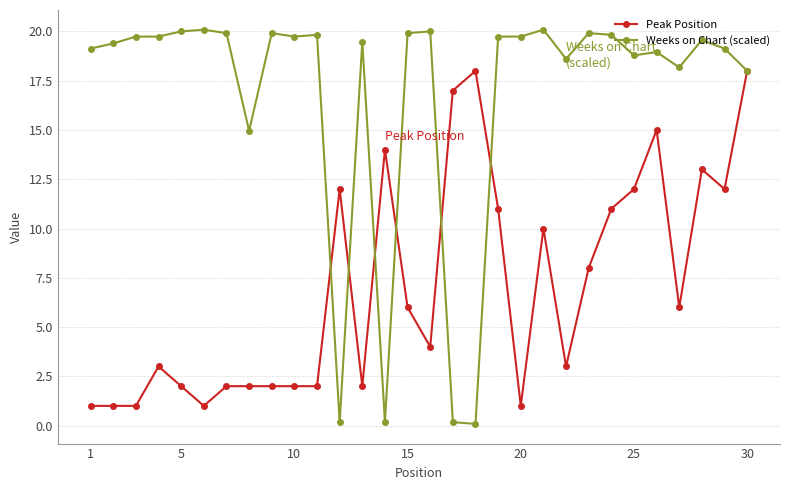

What are all the series names shown in the legend?

Peak Position, Weeks on Chart (scaled)